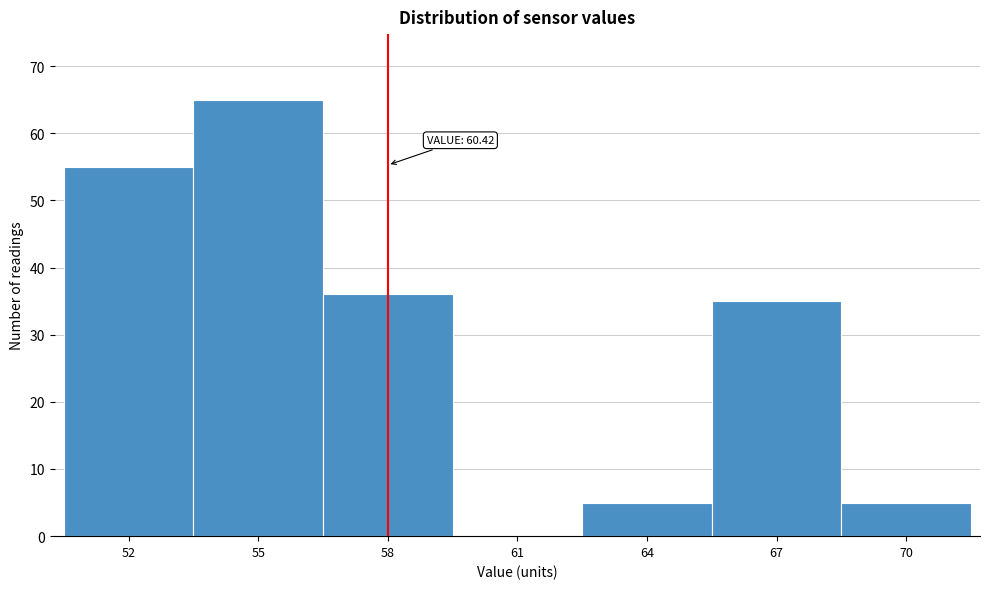

Reading left to right, extract all data points from this chart.

52=55	55=65	58=36	61=0	64=5	67=35	70=5